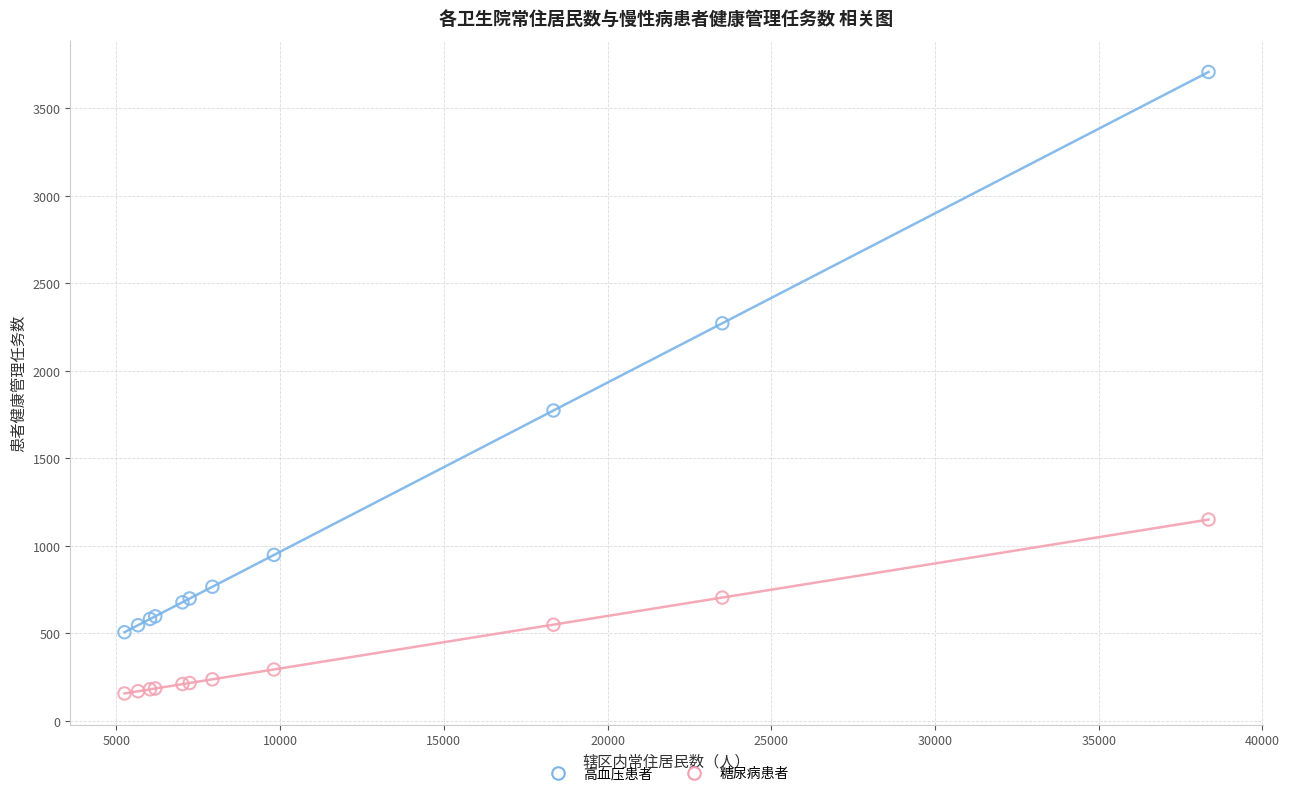

Across all series, what Y value is closest to 1932?

1774